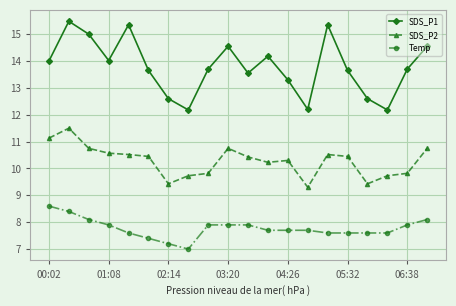

Which series has the largest range (max minus min)?

SDS_P1